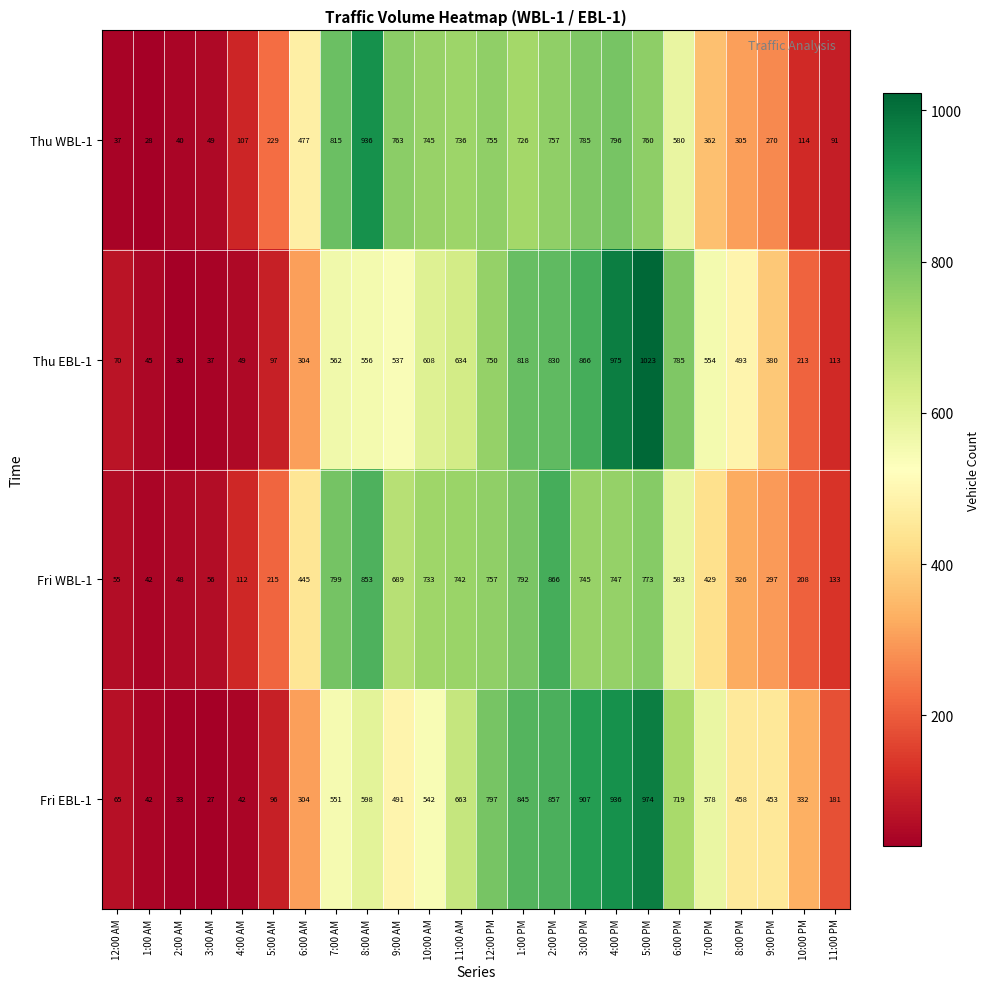

Is it true that Thu EBL-1 equals 750 at 12:00 PM?

True